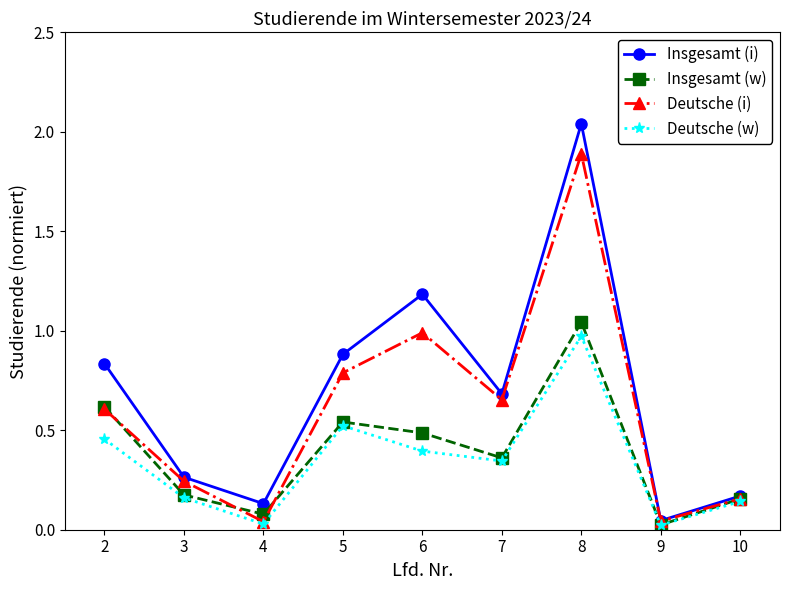

What is the value of the Insgesamt (w) point at the 1st from the left?

0.6